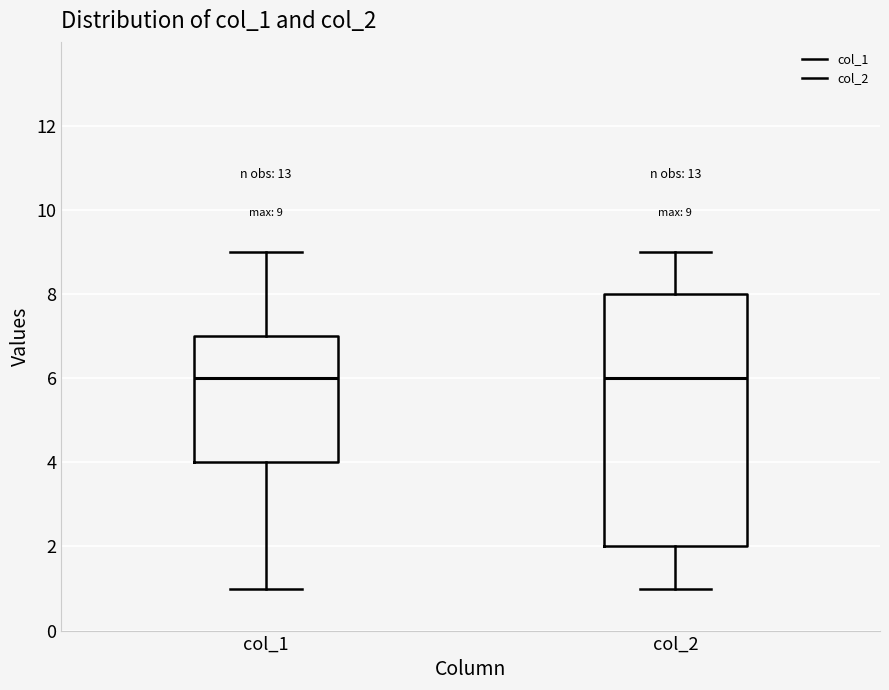

Which box is the tallest, from its lower edge to its upper edge?

col_2